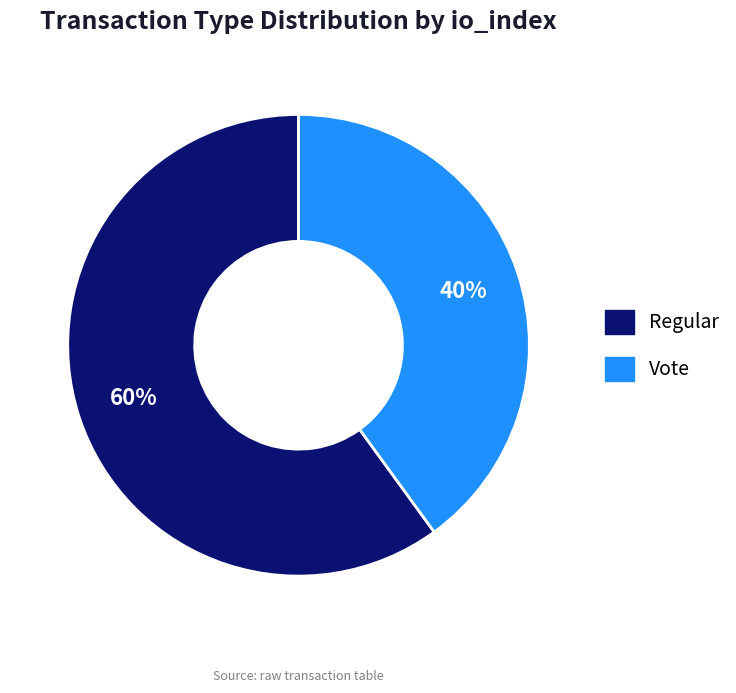

To the nearest percent, what percentage of the pie is Regular?

60%